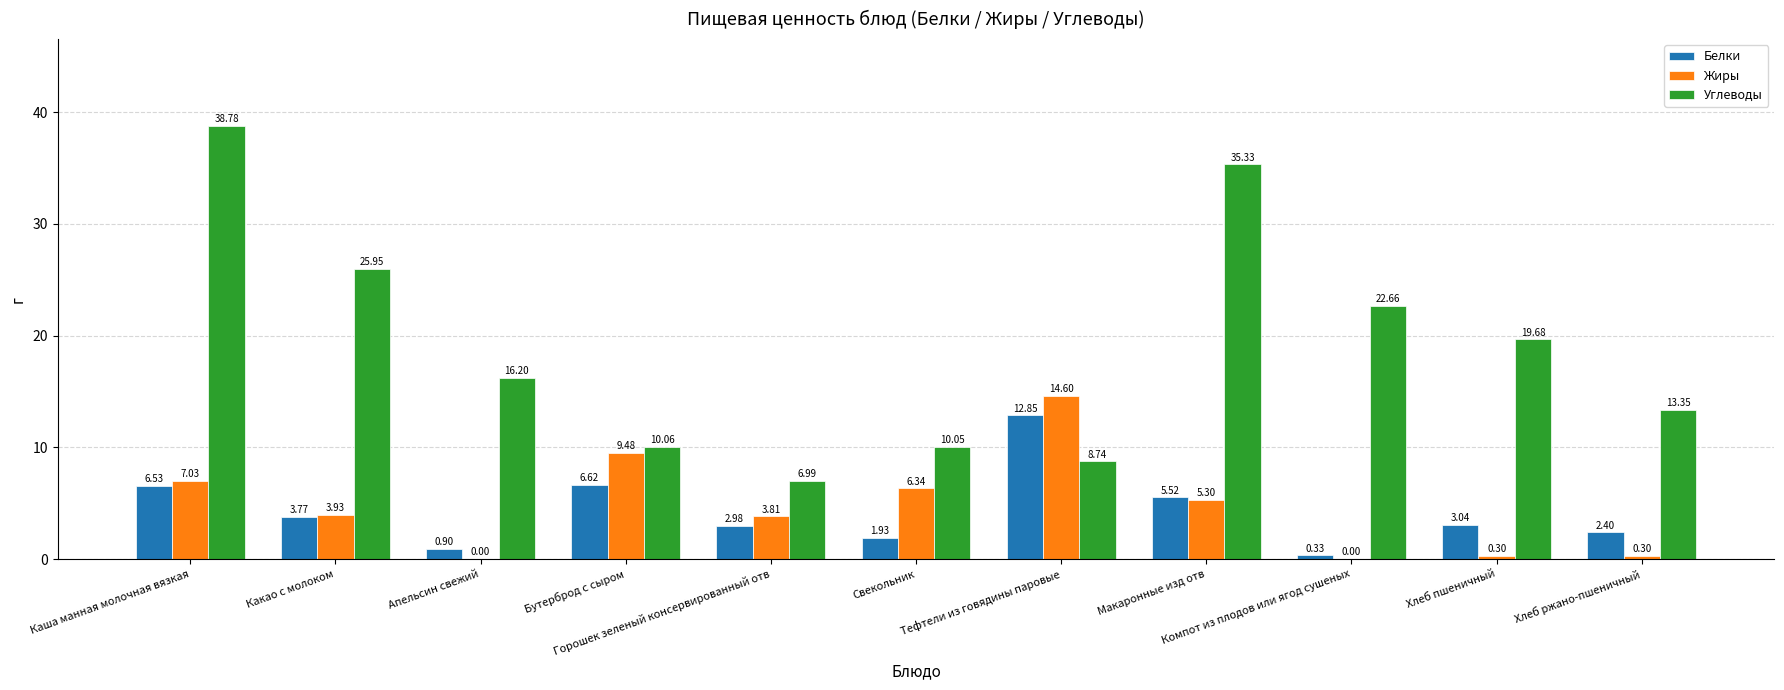

What is the spread (max minus min) of values at Компот из плодов или ягод сушеных?

22.7